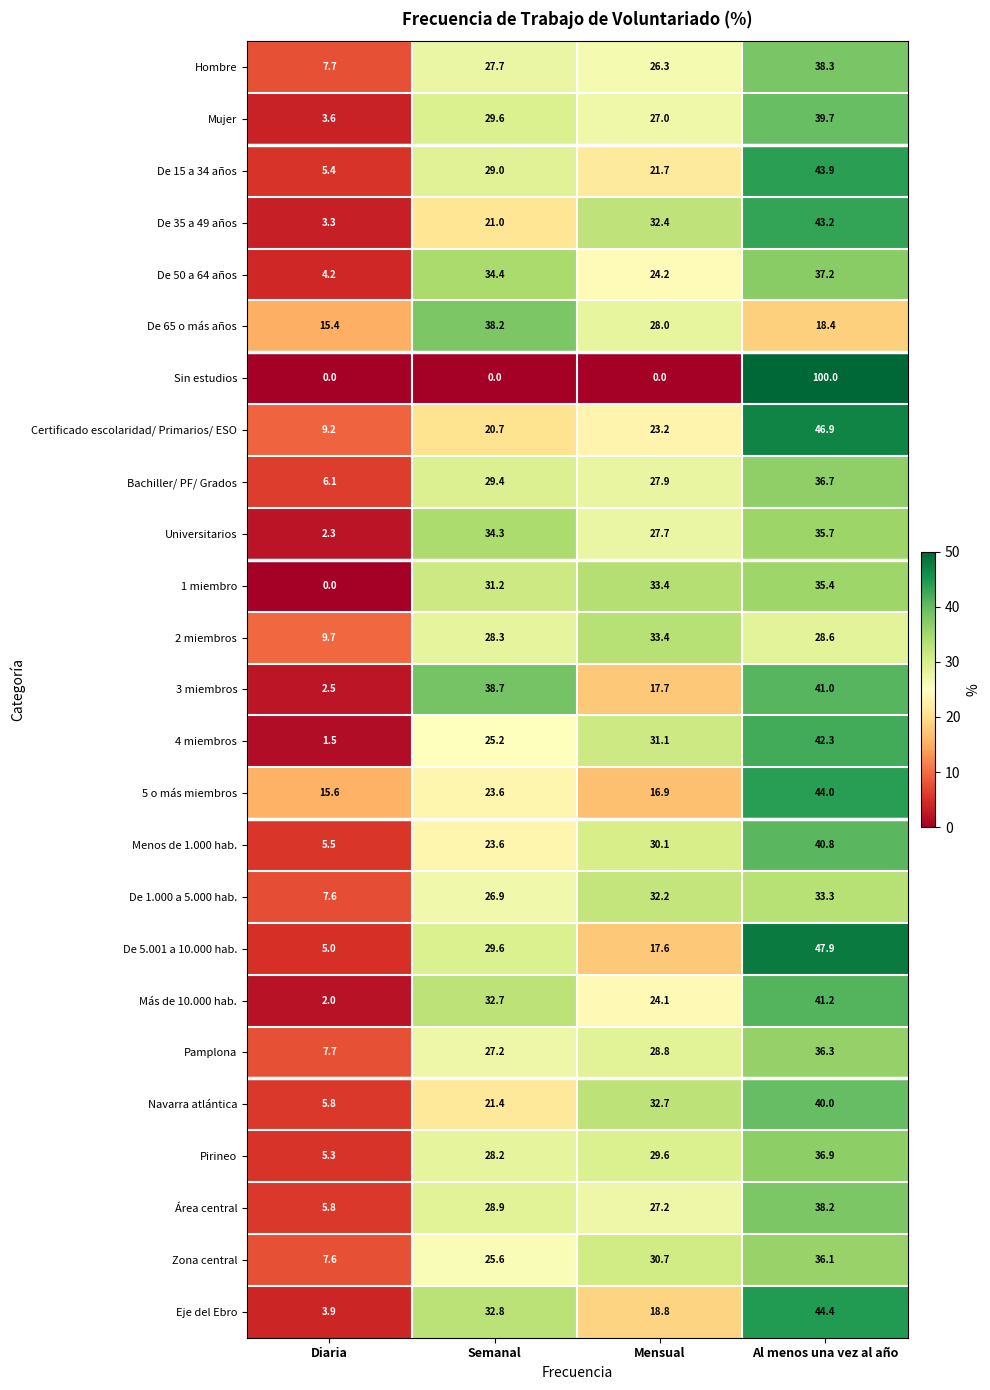

The 2 miembros series shows 28.6 at Al menos una vez al año. True or false?

True